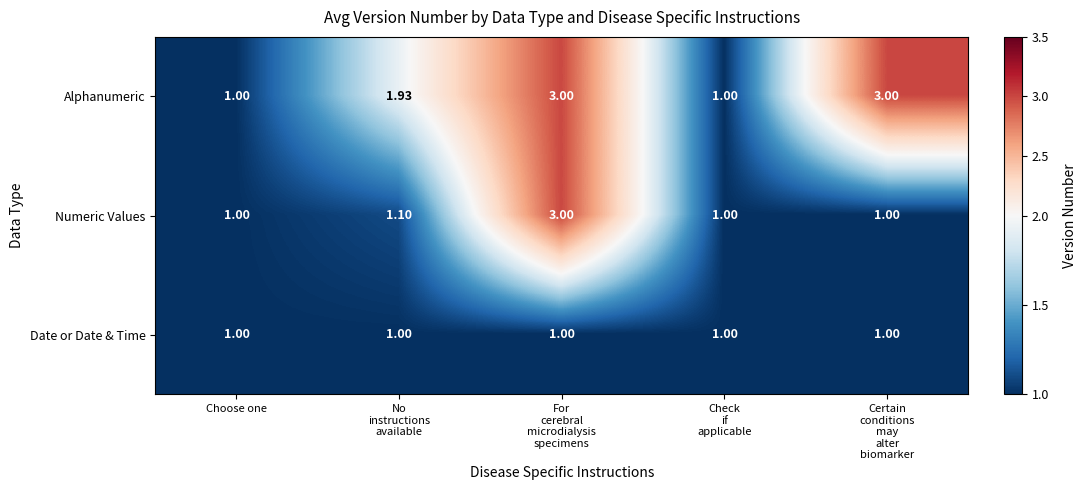

Rank the series by their average value, from lowest to highest.

Date or Date & Time, Numeric Values, Alphanumeric